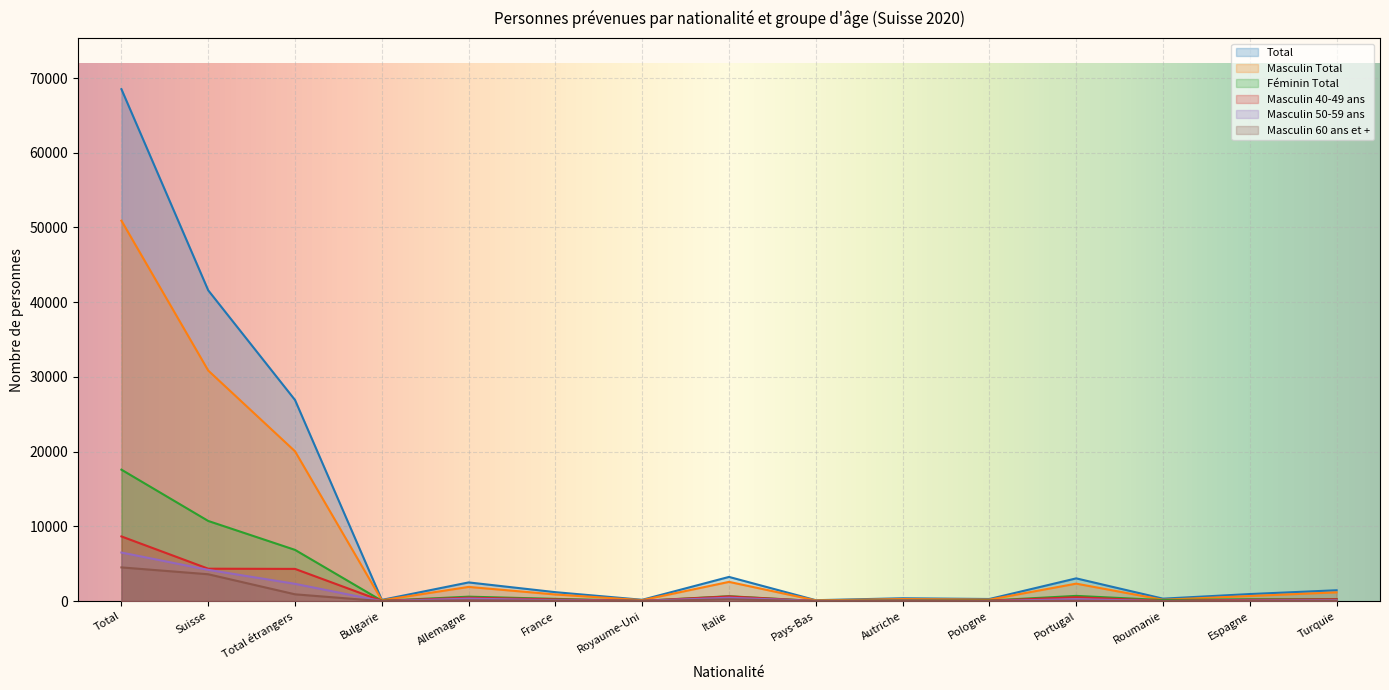

Which series has the largest range (max minus min)?

Total